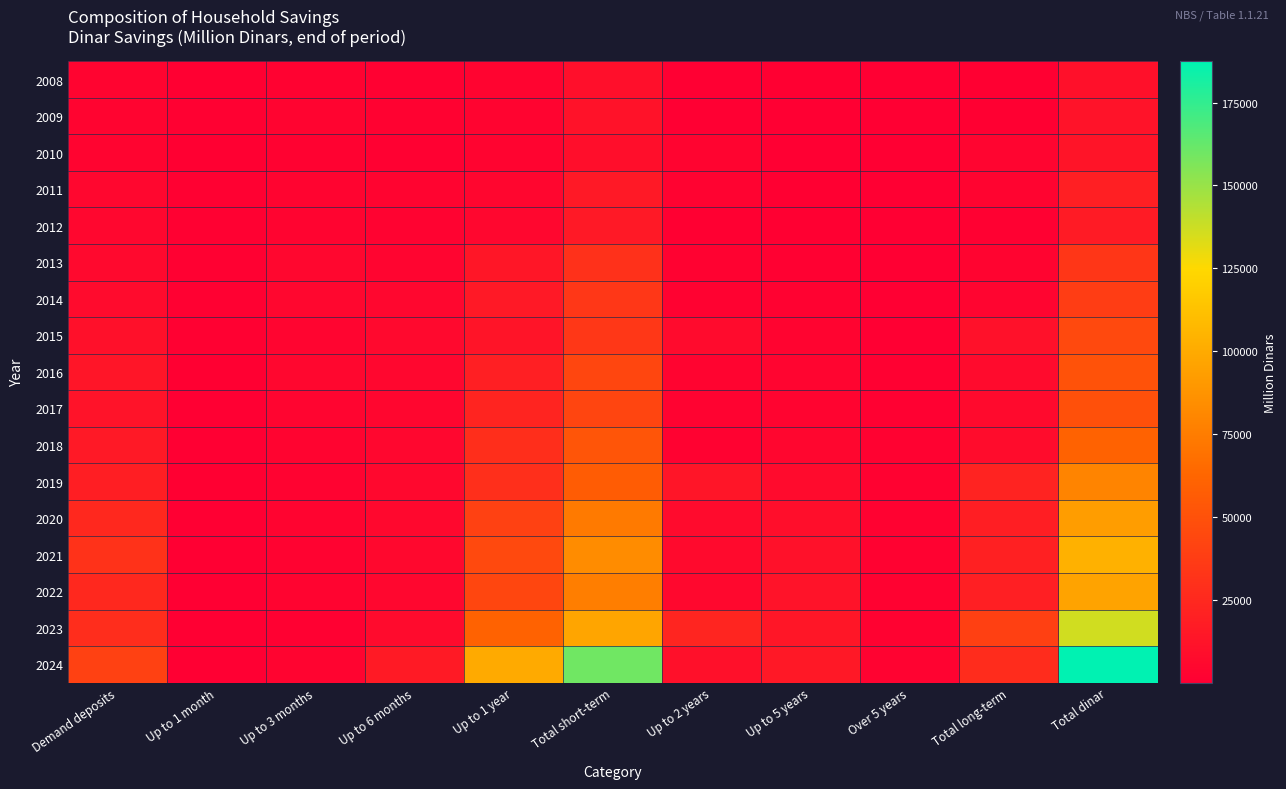

What is the difference between the highest and lowest values at Up to 6 months?

14826.2